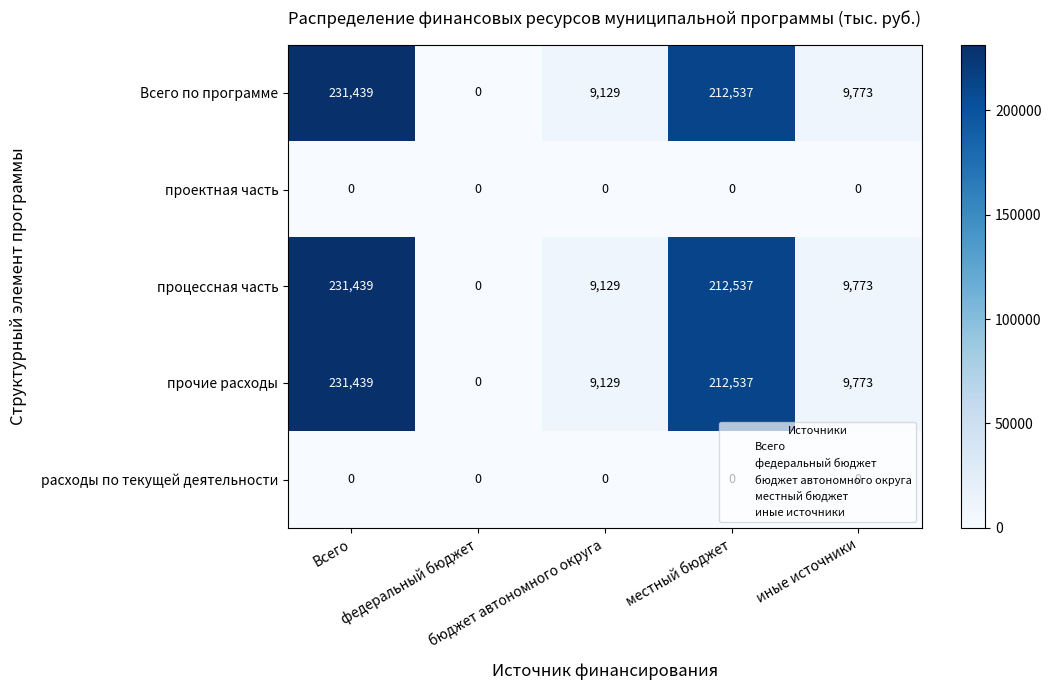

What is the total value across all series at местный бюджет?

637611